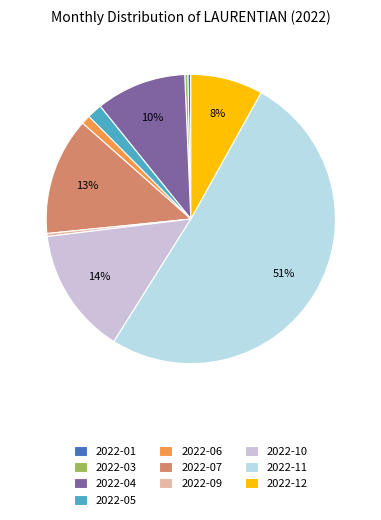

Between 2022-01 and 2022-10, which is larger?

2022-10